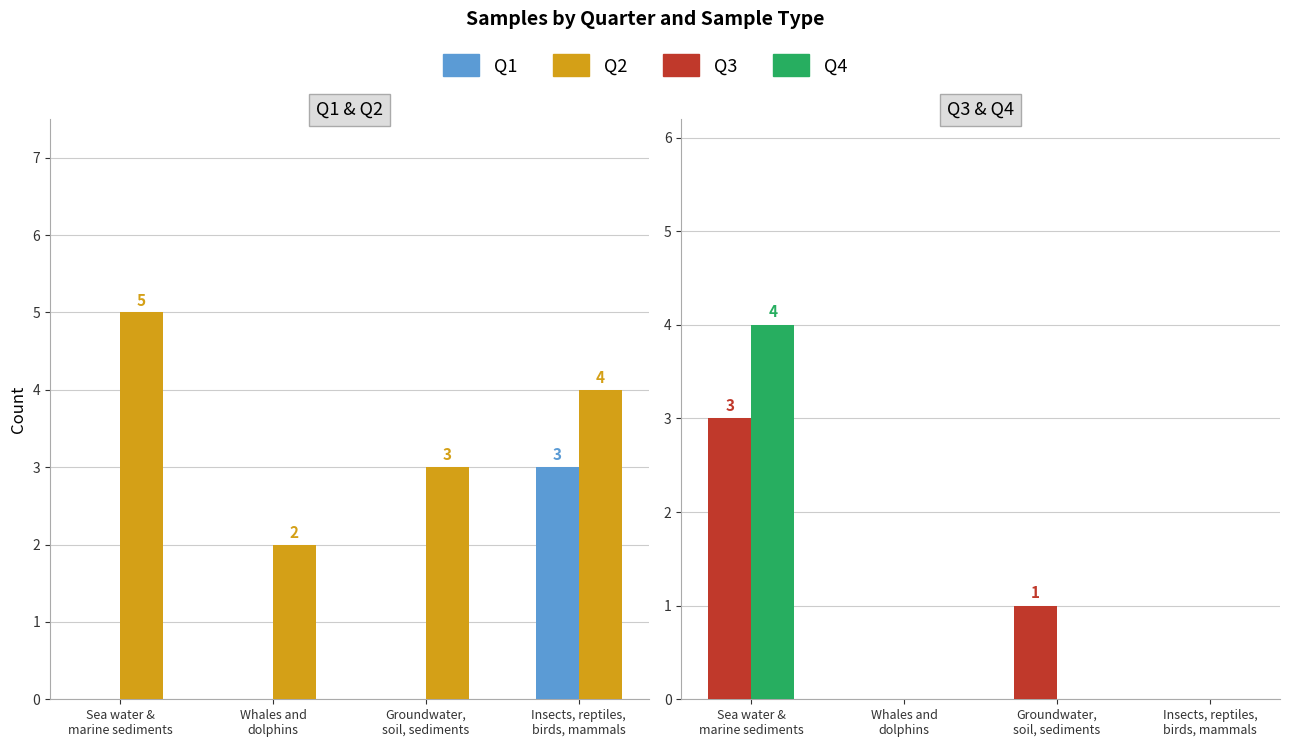

At which category is the sum across all series the highest?

Sea water &
marine sediments